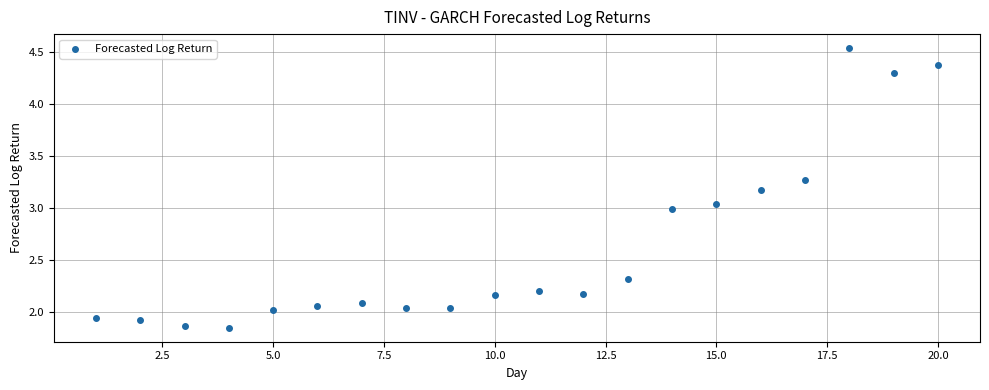

What is the range of Y values (max minus min)?

2.7